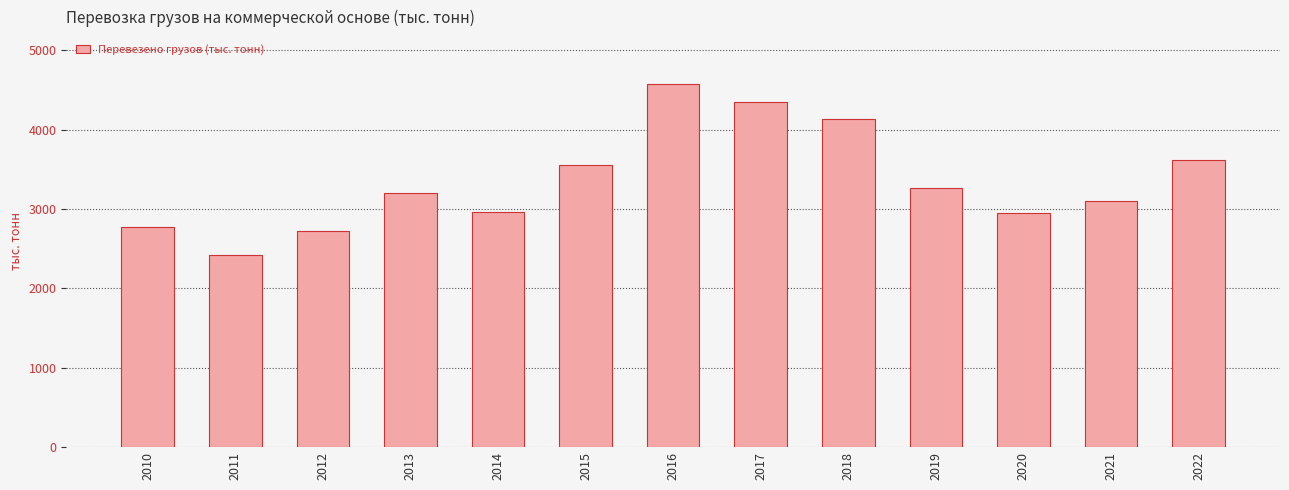

The value at 2018 is 6158.8. True or false?

False